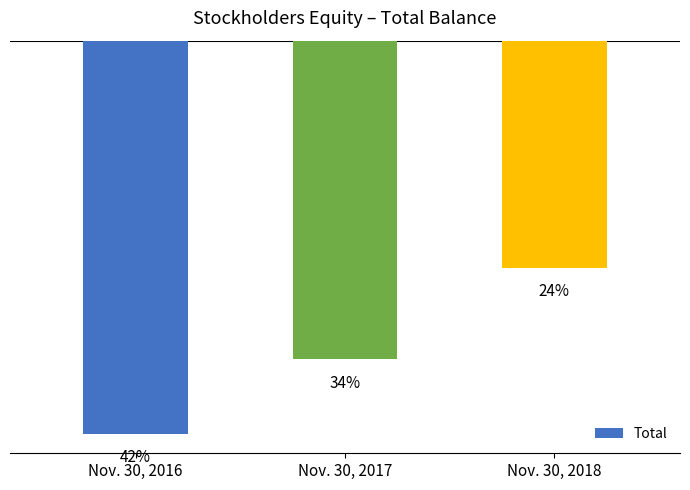

The chart shows a value of -21495280 at Nov. 30, 2016. True or false?

False